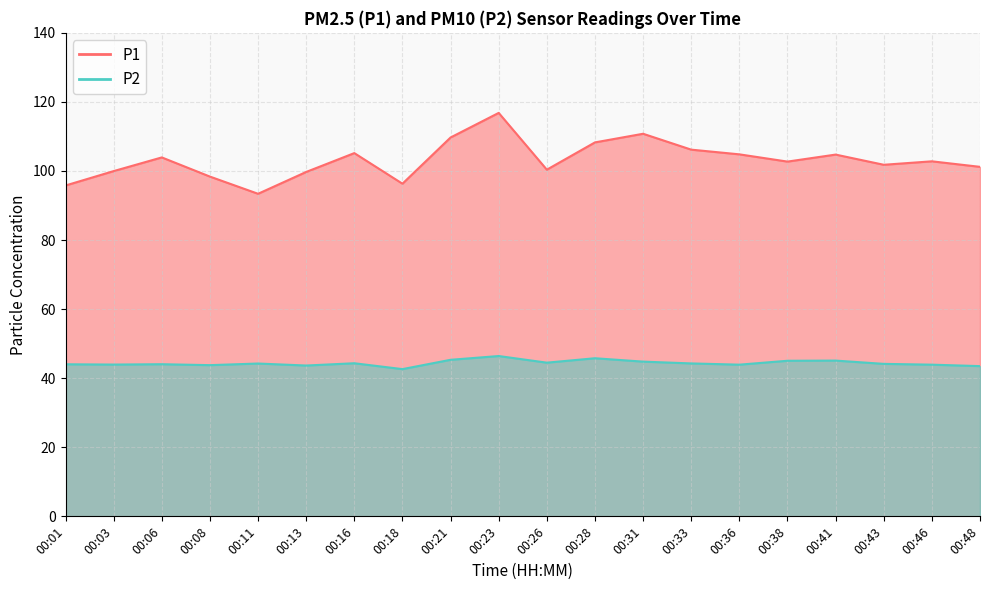

Does the chart display data point markers on the line(s)?

No